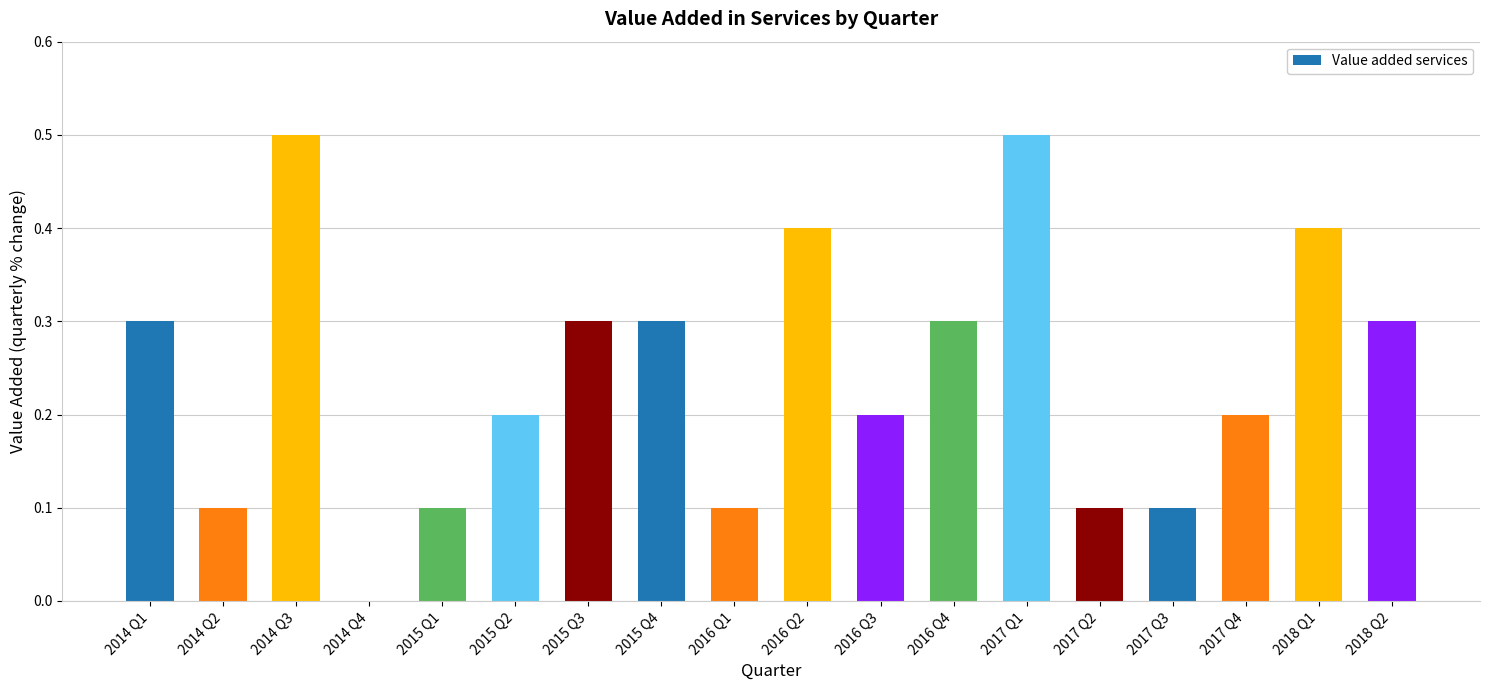

The value at 2017 Q4 is 0.1. True or false?

False